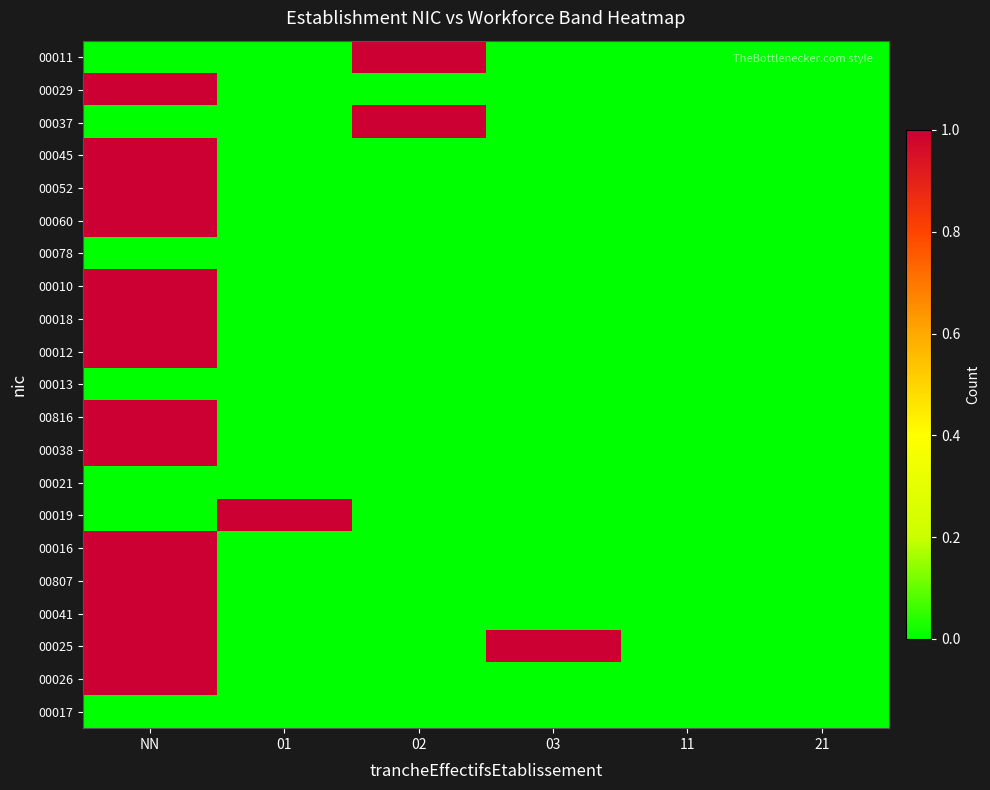

Reading left to right, extract all data points from this chart.

00011: NN=0	01=0	02=1	03=0	11=0	21=0
00029: NN=1	01=0	02=0	03=0	11=0	21=0
00037: NN=0	01=0	02=1	03=0	11=0	21=0
00045: NN=1	01=0	02=0	03=0	11=0	21=0
00052: NN=1	01=0	02=0	03=0	11=0	21=0
00060: NN=1	01=0	02=0	03=0	11=0	21=0
00078: NN=0	01=0	02=0	03=0	11=0	21=0
00010: NN=1	01=0	02=0	03=0	11=0	21=0
00018: NN=1	01=0	02=0	03=0	11=0	21=0
00012: NN=1	01=0	02=0	03=0	11=0	21=0
00013: NN=0	01=0	02=0	03=0	11=0	21=0
00816: NN=1	01=0	02=0	03=0	11=0	21=0
00038: NN=1	01=0	02=0	03=0	11=0	21=0
00021: NN=0	01=0	02=0	03=0	11=0	21=0
00019: NN=0	01=1	02=0	03=0	11=0	21=0
00016: NN=1	01=0	02=0	03=0	11=0	21=0
00807: NN=1	01=0	02=0	03=0	11=0	21=0
00041: NN=1	01=0	02=0	03=0	11=0	21=0
00025: NN=1	01=0	02=0	03=1	11=0	21=0
00026: NN=1	01=0	02=0	03=0	11=0	21=0
00017: NN=0	01=0	02=0	03=0	11=0	21=0